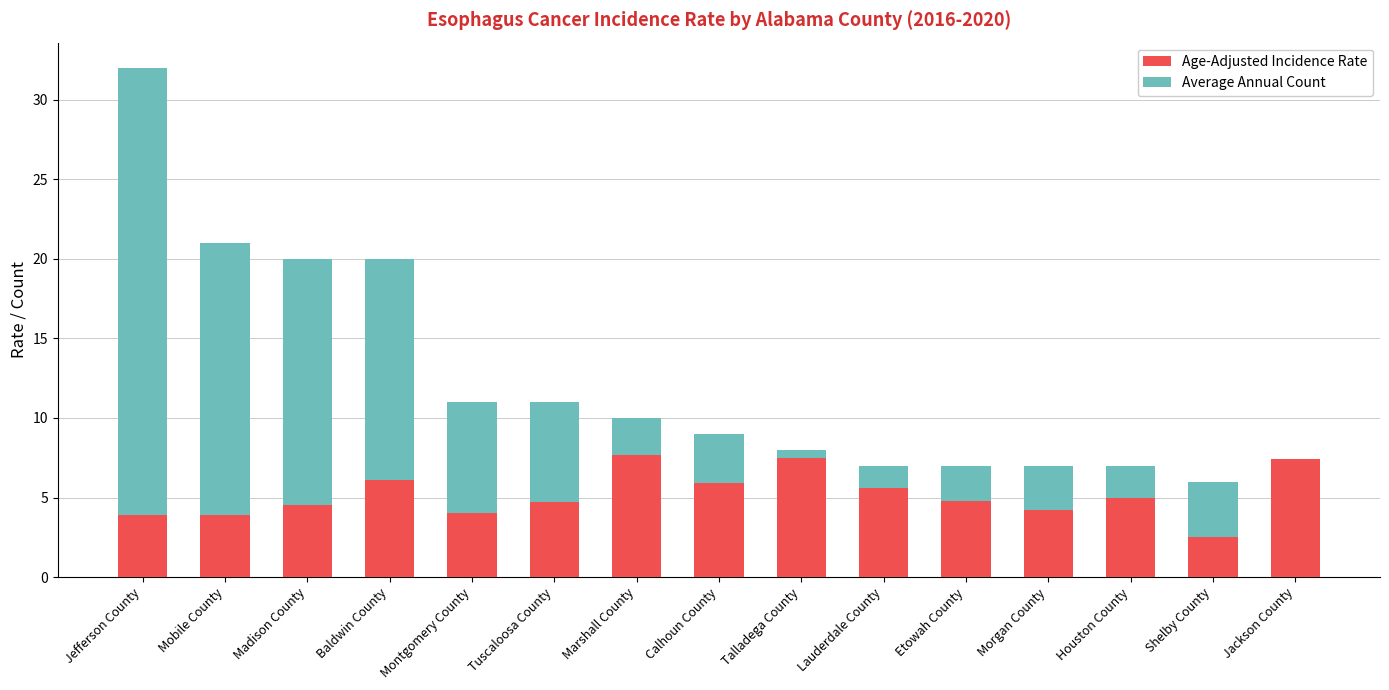

What is the label of the 15th bar from the left?

Jackson County